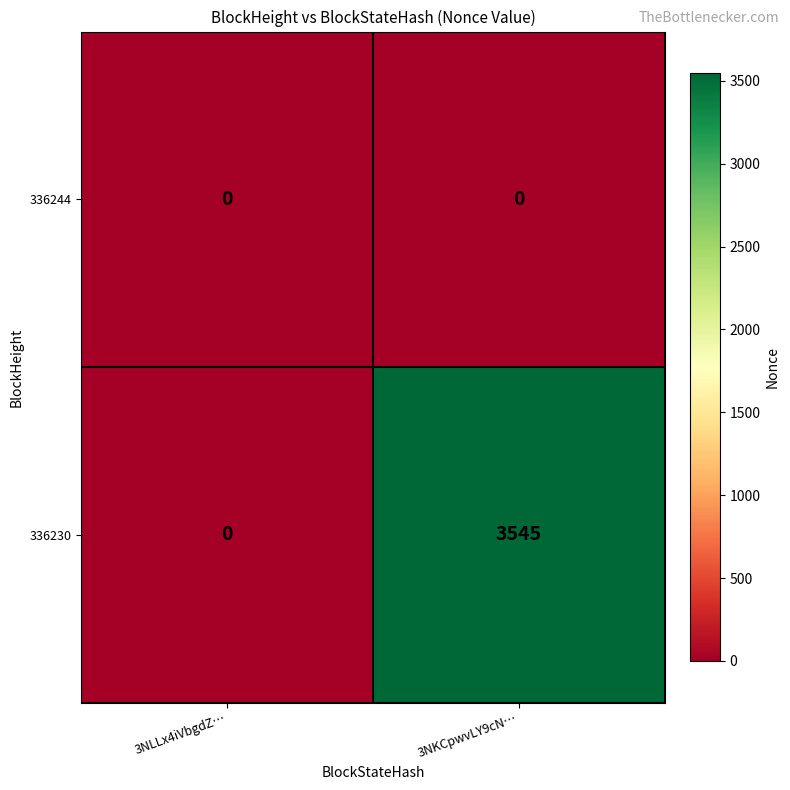

Which series has the largest range (max minus min)?

336230